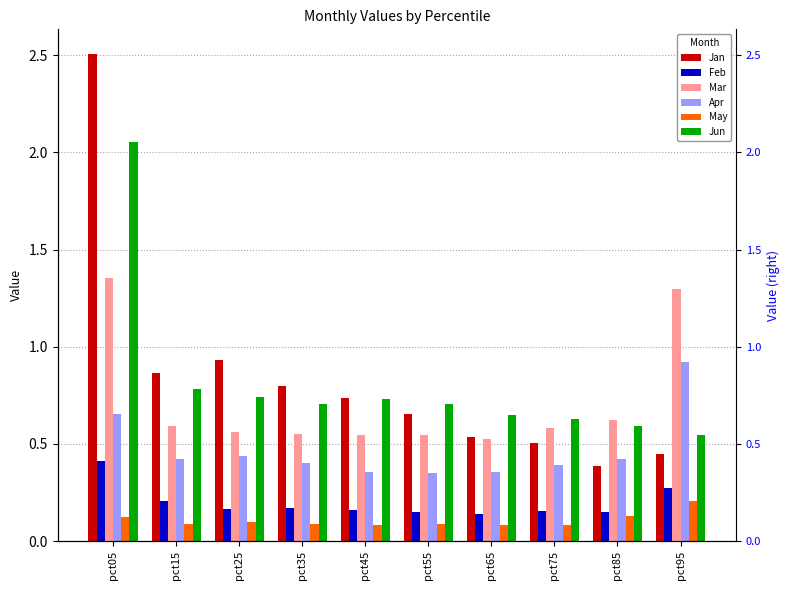

Where is Jan nearest to the value 1?

pct25